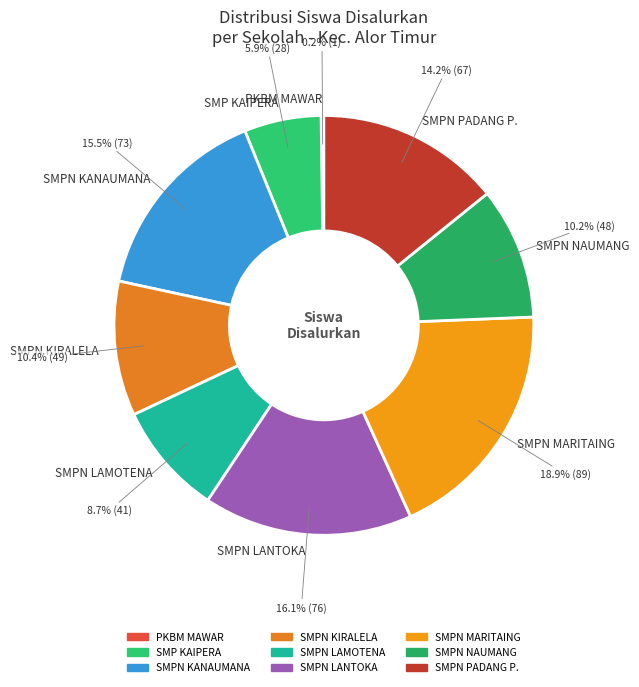

To the nearest percent, what is the difference between the largest and smallest slice percentages?

19%